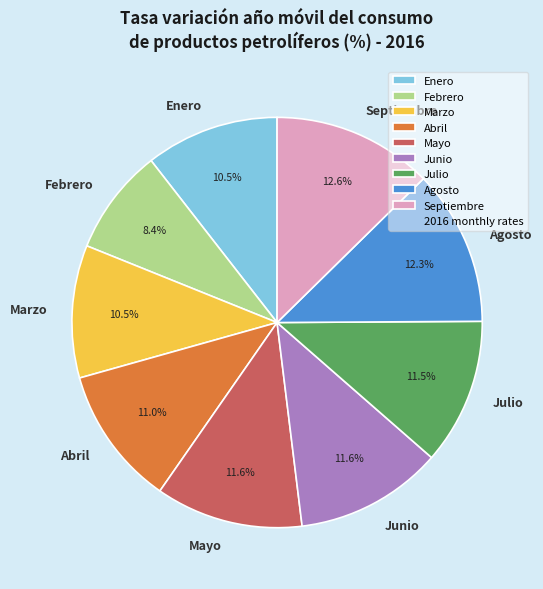

Does any single category account for the majority?

No